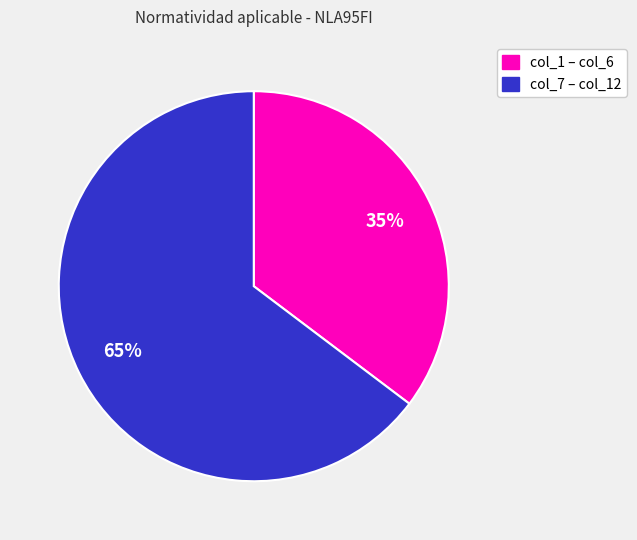

To the nearest percent, what is the average slice percentage?

50%